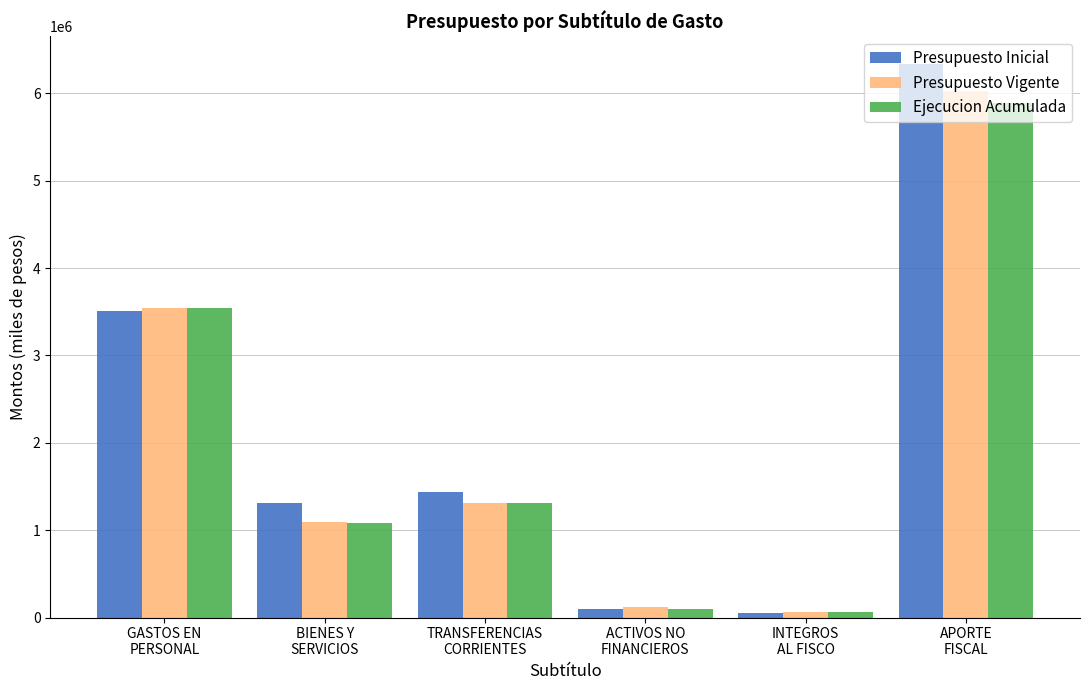

At which label is Ejecucion Acumulada closest to 2978398?

GASTOS EN
PERSONAL